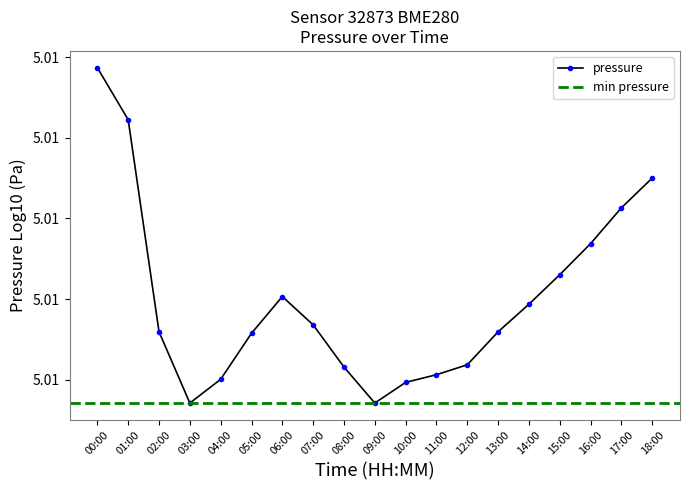

Reading right to left, extract all data points from this chart.

18:00=5.0	17:00=5.0	16:00=5.0	15:00=5.0	14:00=5.0	13:00=5.0	12:00=5.0	11:00=5.0	10:00=5.0	09:00=5.0	08:00=5.0	07:00=5.0	06:00=5.0	05:00=5.0	04:00=5.0	03:00=5.0	02:00=5.0	01:00=5.0	00:00=5.0